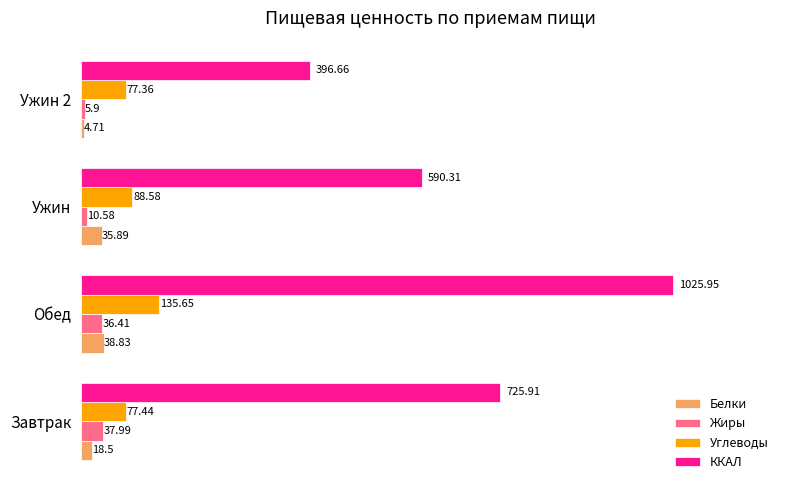

What are all the series names shown in the legend?

Белки, Жиры, Углеводы, ККАЛ